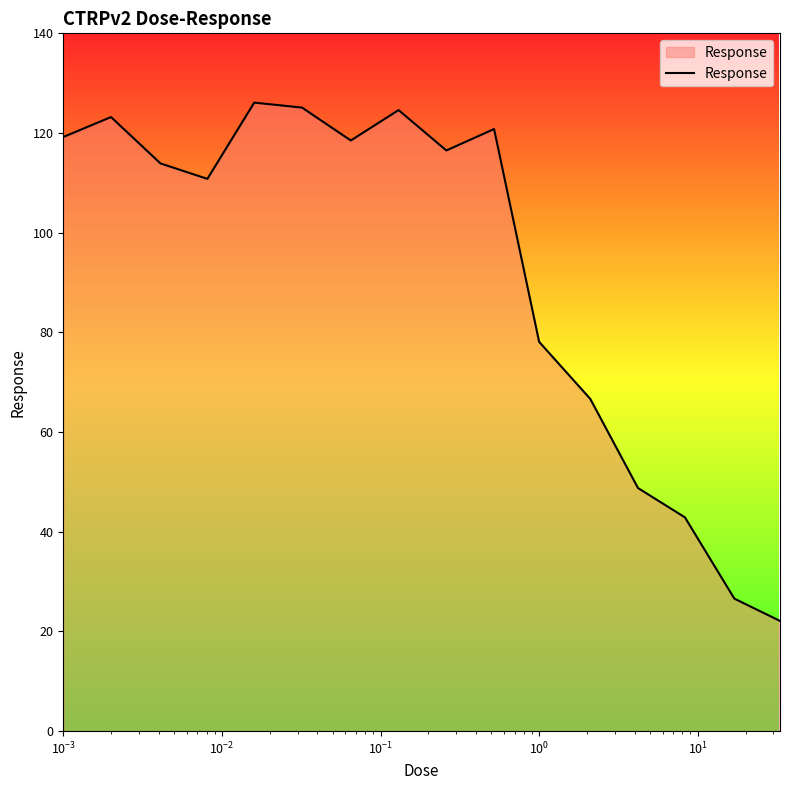

How many values are below 116?

8